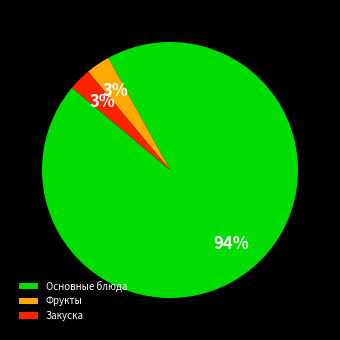

To the nearest percent, what is the difference between the largest and smallest slice percentages?

91%